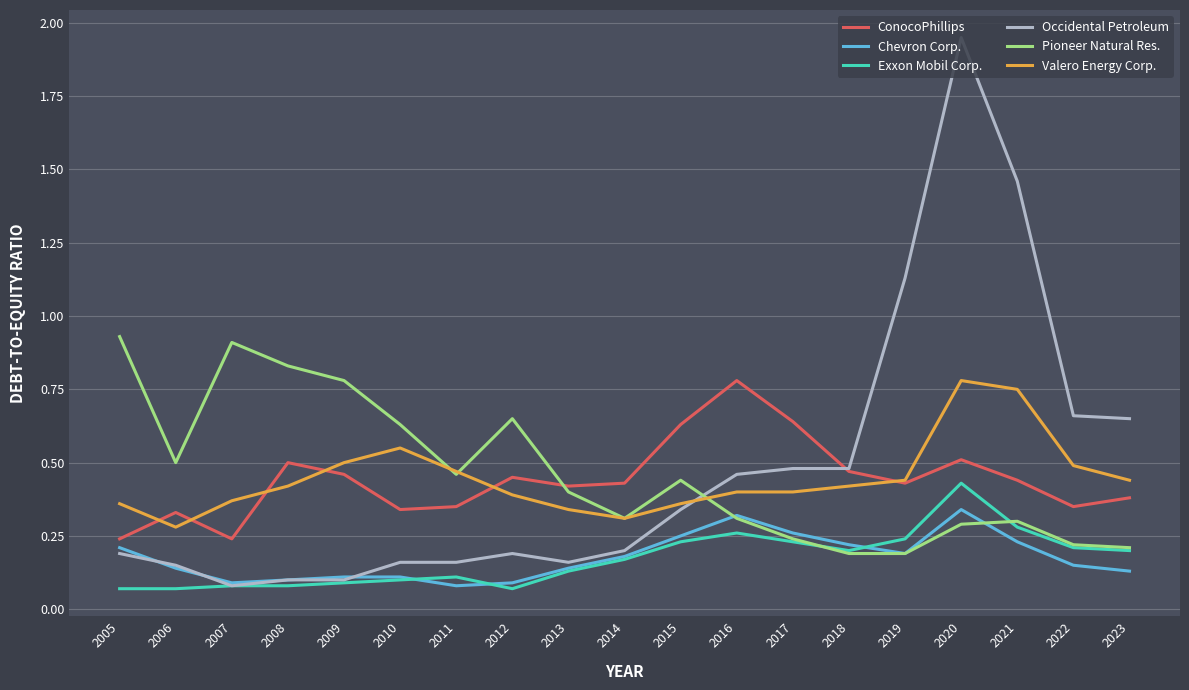

Between 2008 and 2017, which series saw the biggest shift?

Pioneer Natural Res.